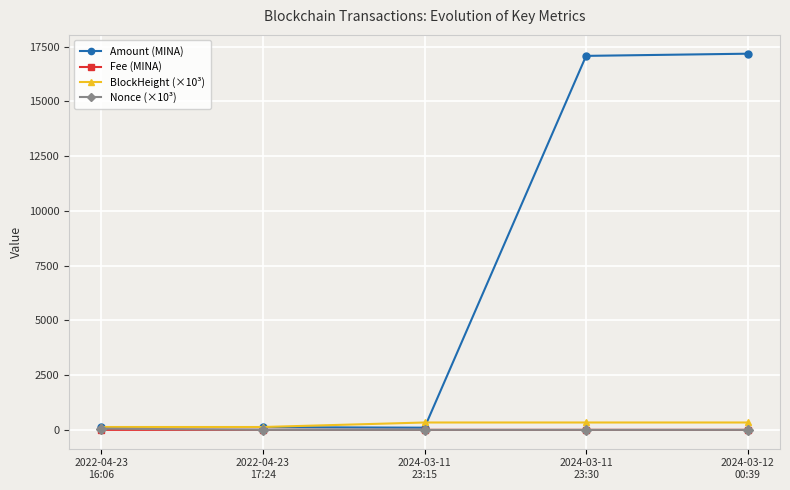

True or false: Amount (MINA) has more than 2 points higher than both neighbors.

False